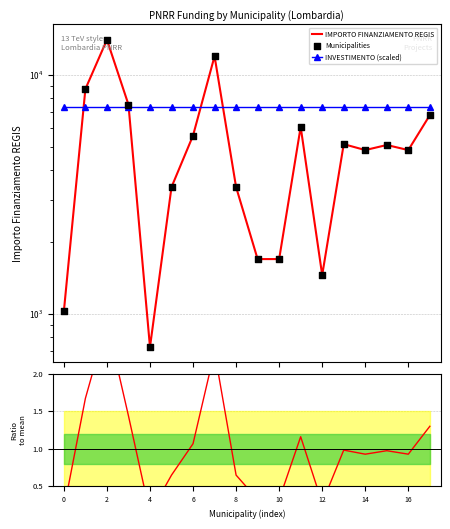

Which series has the largest total across all categories?

INVESTIMENTO (scaled)